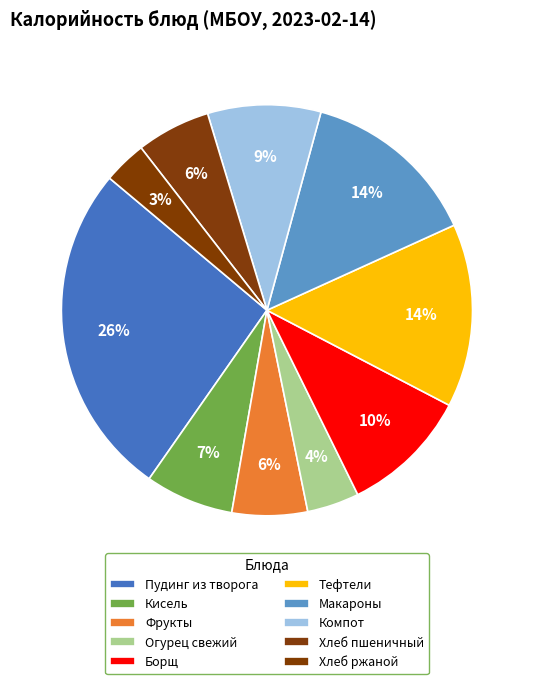

To the nearest percent, what is the average slice percentage?

10%